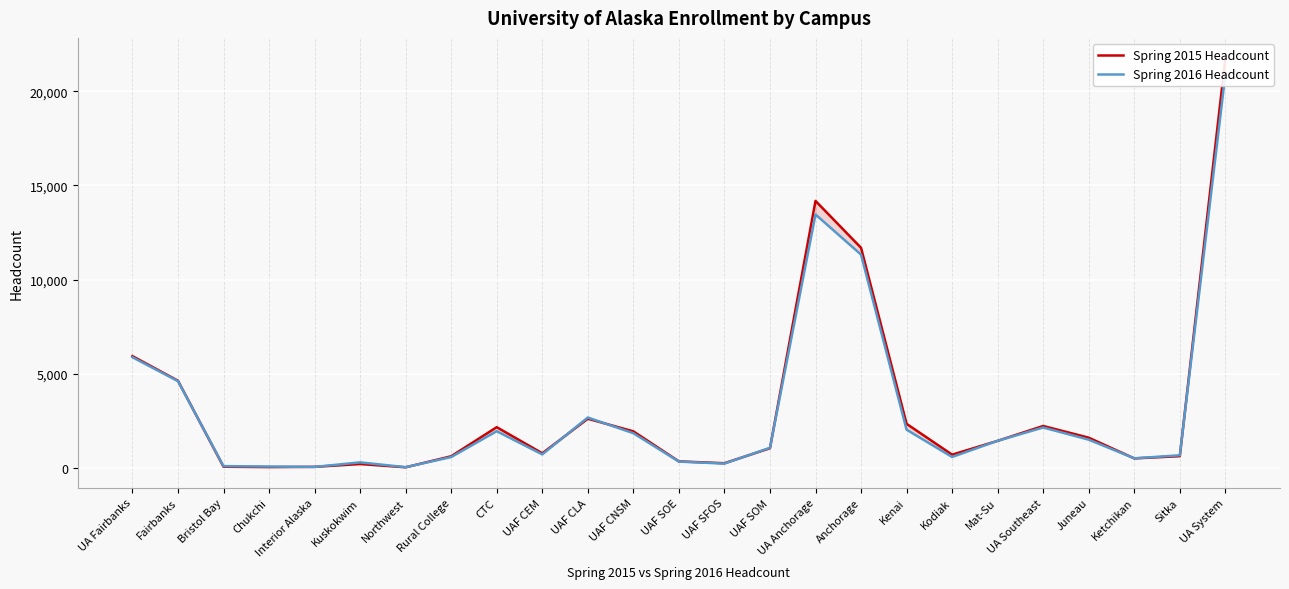

Where does the Spring 2016 Headcount series first go above 1080?

UA Fairbanks